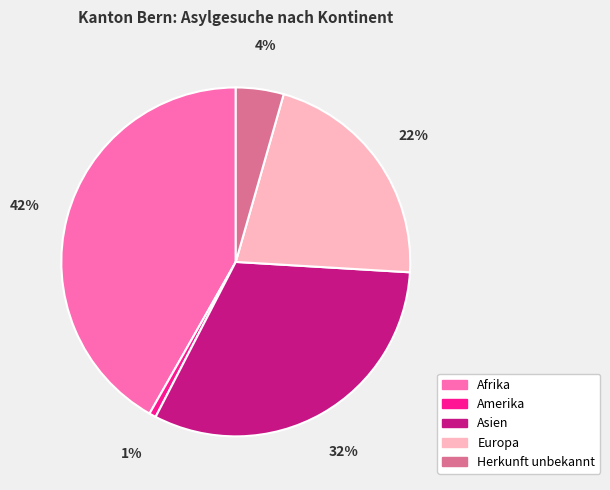

Does Europa account for over 50% of the chart?

No